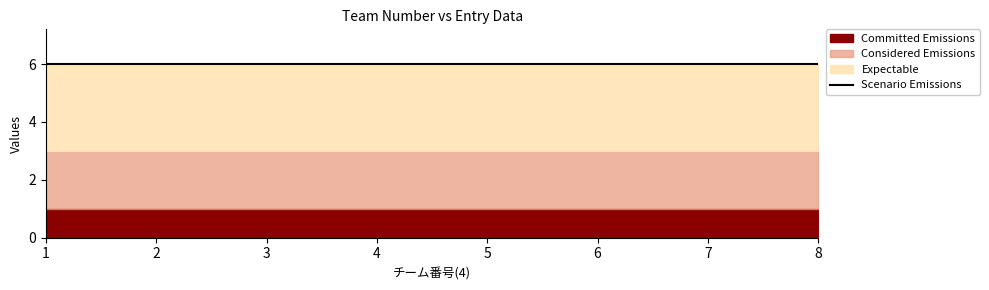

Reading left to right, what are all the values shown in this chart?

Committed Emissions: 1=1	2=1	3=1	4=1	5=1	6=1	7=1	8=1
Considered Emissions: 1=2	2=2	3=2	4=2	5=2	6=2	7=2	8=2
Expectable: 1=3	2=3	3=3	4=3	5=3	6=3	7=3	8=3
Scenario Emissions: 1=6	2=6	3=6	4=6	5=6	6=6	7=6	8=6